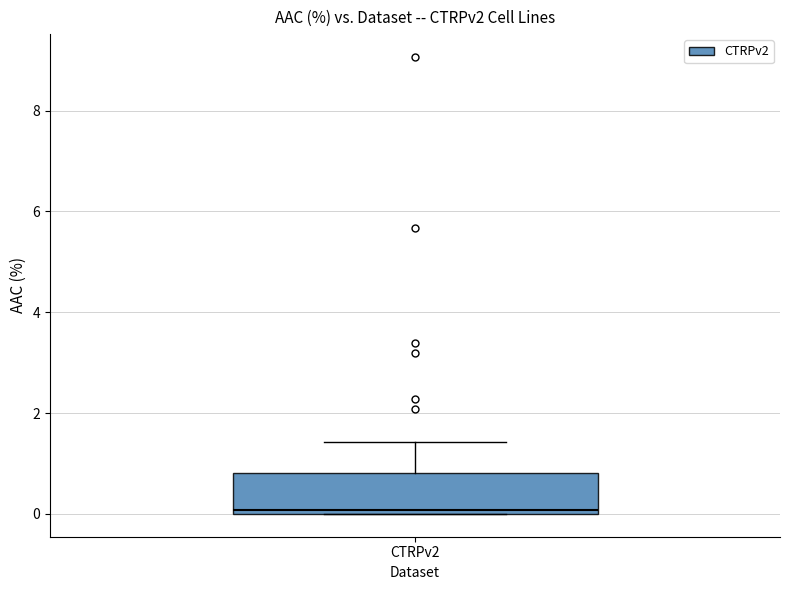

Transcribe this box plot: give where the median line is, the range the box spans, and where the two whiskers end, as read against the y-axis. The values are not printed on the chart, so give them approximately, as read against the axis.

median 0.0 (just above the box's lower edge), box 0.0 to 0.8, whiskers 0.0 to 1.4